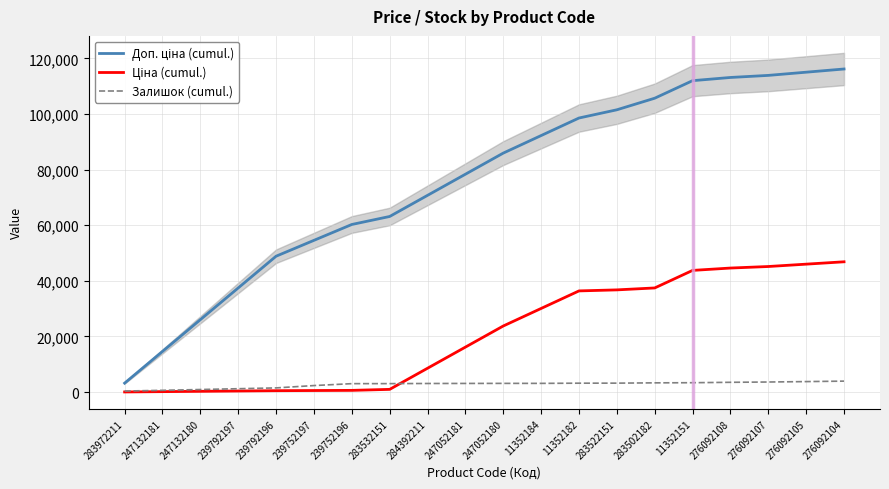

True or false: Ціна (cumul.) has a value of 44590.4 at 276092108.

True